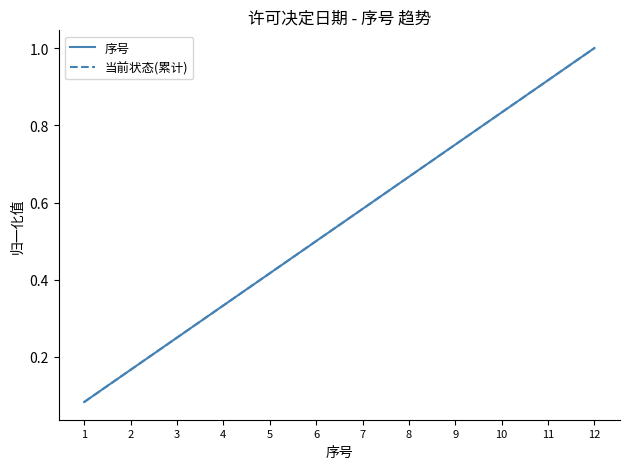

Does the chart have visible grid lines?

No